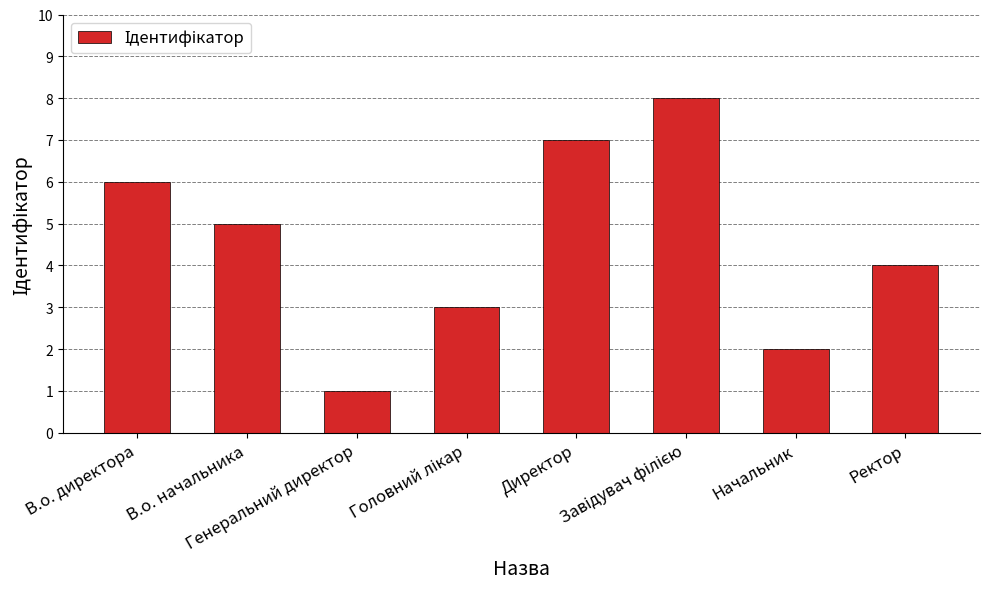

Approximately how many times larger is the value at Генеральний директор compared to В.о. директора?

0.2